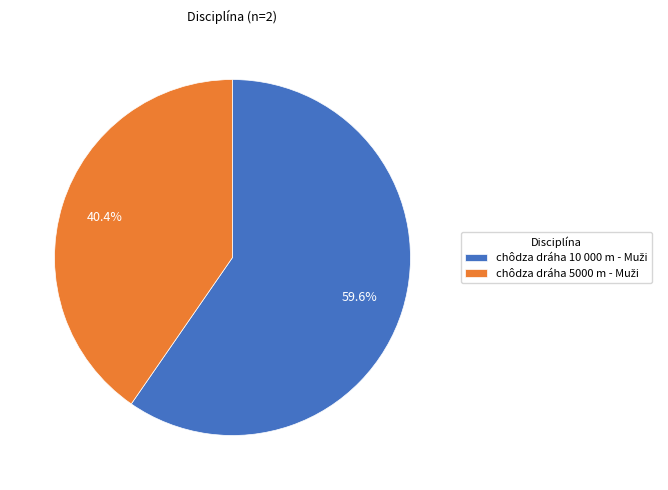

Count the number of slices in the pie.

2